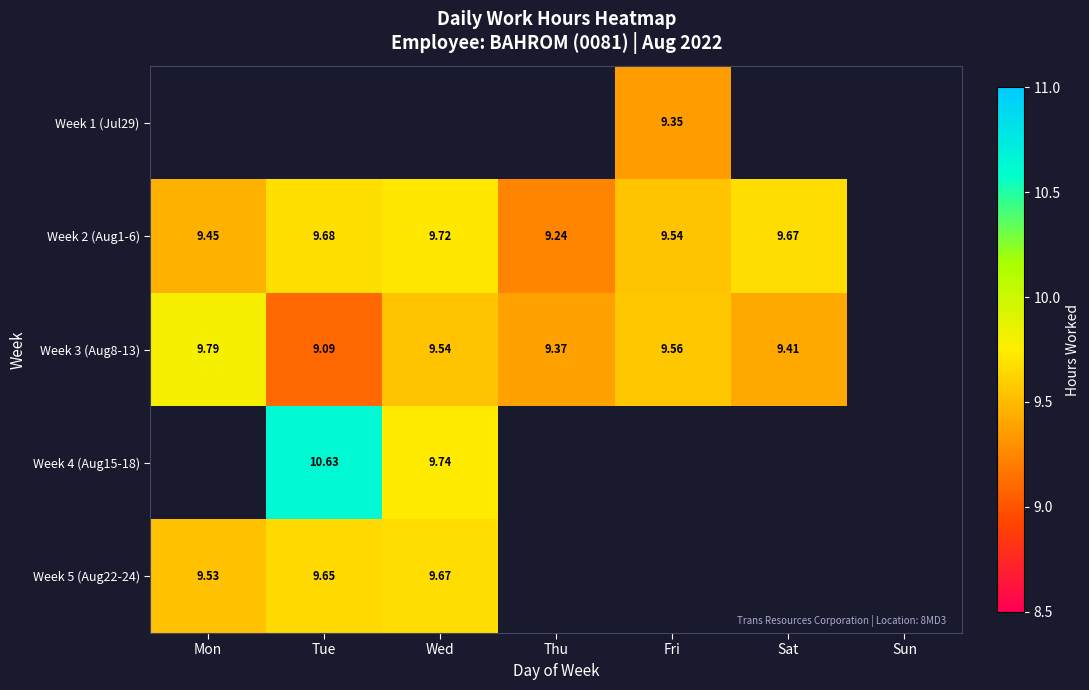

Is the value of Week 4 (Aug15-18) at Tue greater than the value of Week 3 (Aug8-13) at Mon?

Yes